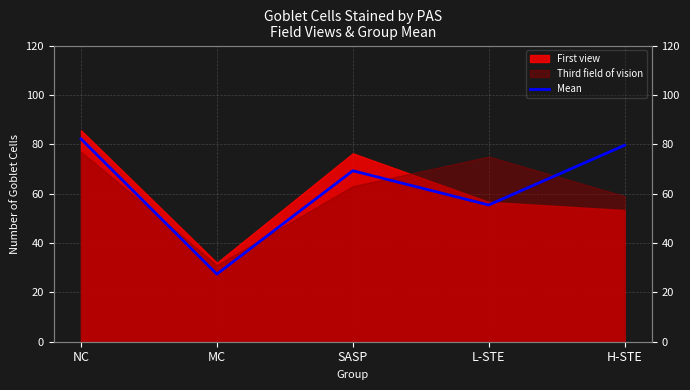

Where does the data first go above 69?

NC